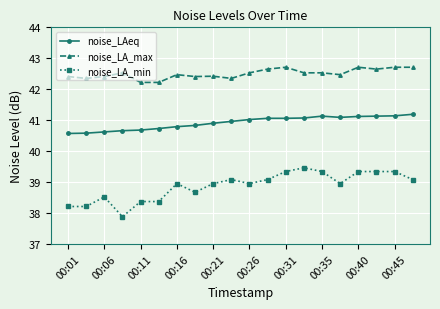

What is the value of the noise_LAeq point at the 10th from the left?

41.0